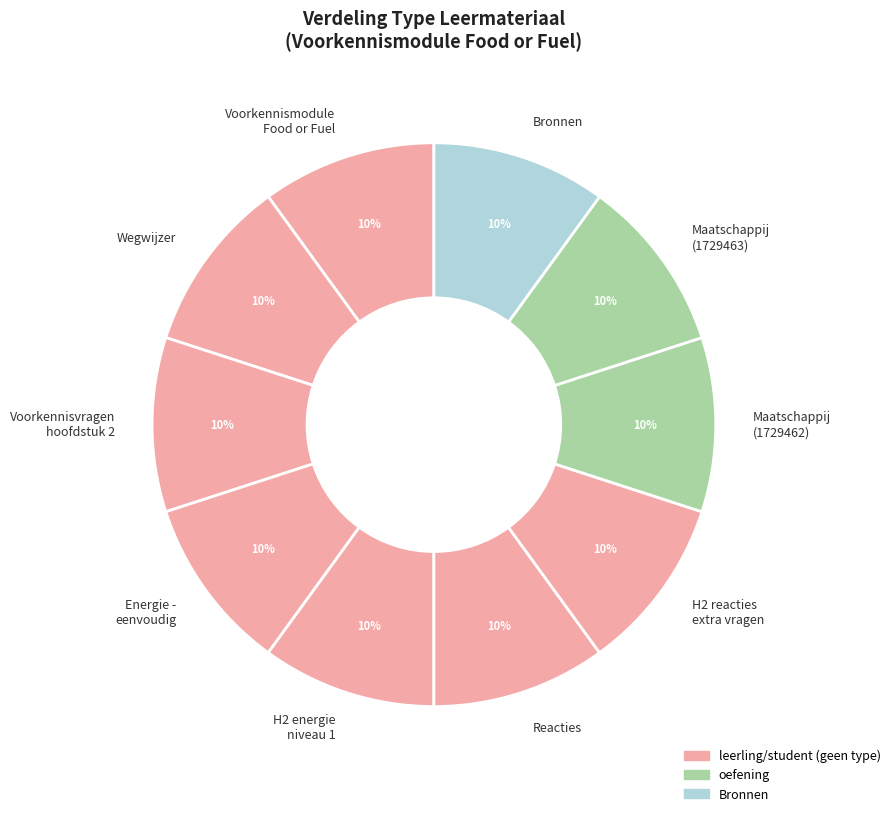

Does any single category account for the majority?

No